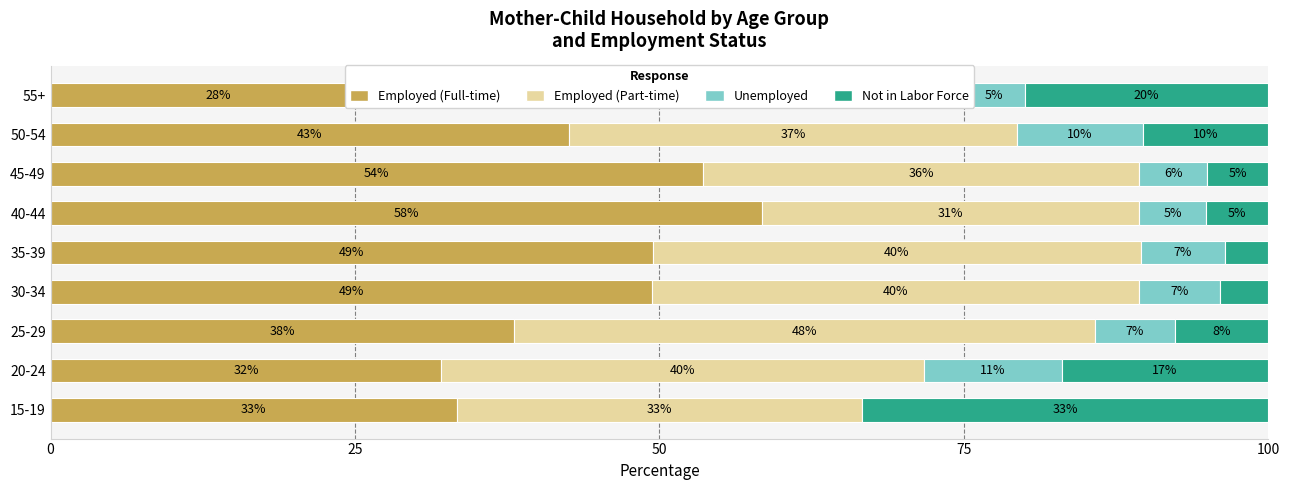

How many groups of bars are there?

9